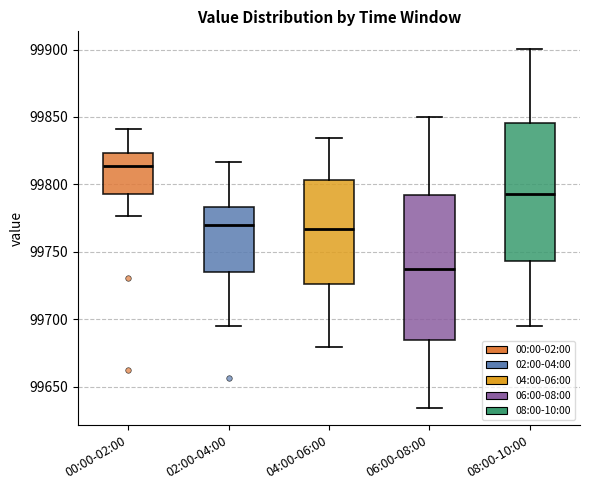

Reading left to right, read every box against the y-axis: the position of its median line, the range the box covers, and the ends of its whiskers. The values are not printed on the chart, so give them approximately, as read against the axis.

00:00-02:00: median 99815, box 99795 to 99825, whiskers 99775 to 99840
02:00-04:00: median 99770, box 99735 to 99785, whiskers 99695 to 99815
04:00-06:00: median 99765, box 99725 to 99805, whiskers 99680 to 99835
06:00-08:00: median 99735, box 99685 to 99790, whiskers 99635 to 99850
08:00-10:00: median 99795, box 99745 to 99845, whiskers 99695 to 99900